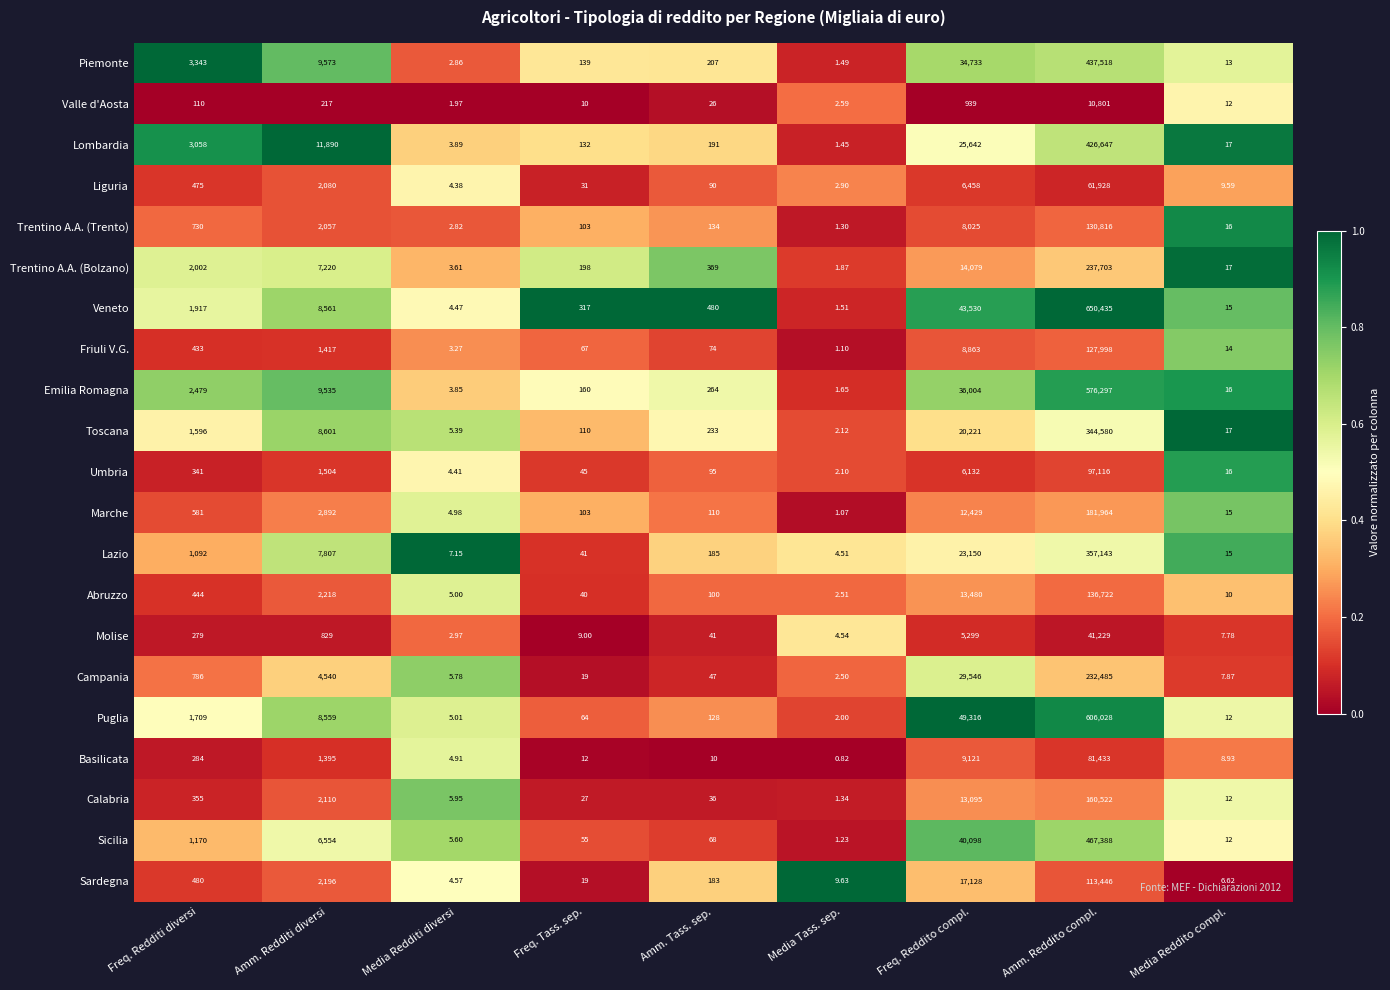

Between Freq. Tass. sep. and Amm. Tass. sep., which series saw the biggest shift?

Trentino A.A. (Bolzano)